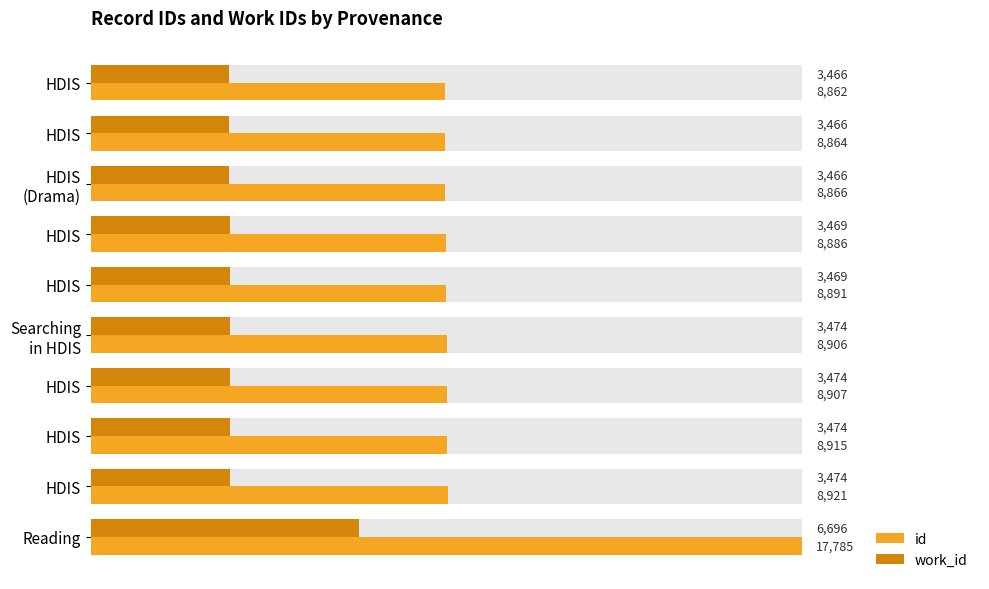

Reading left to right, extract all data points from this chart.

id: 8862	8864	8866	8886	8891	8906	8907	8915	8921	17785
work_id: 3466	3466	3466	3469	3469	3474	3474	3474	3474	6696